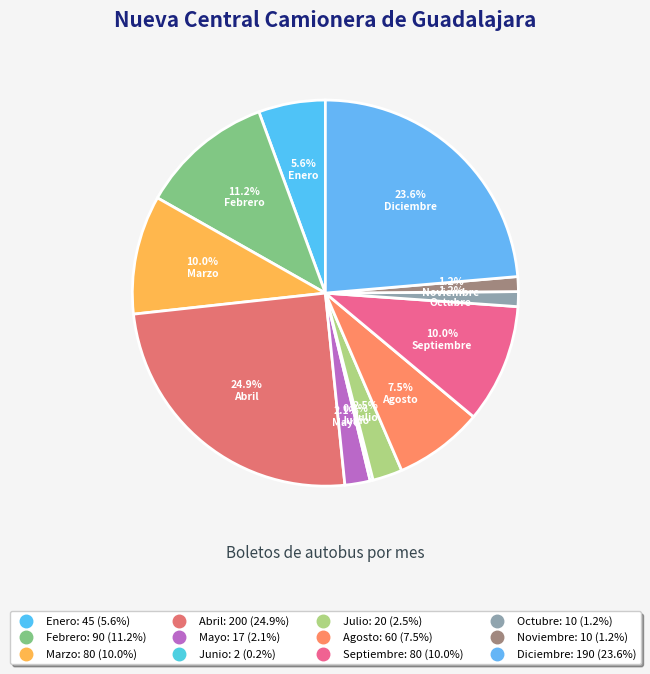

Count the number of slices in the pie.

12